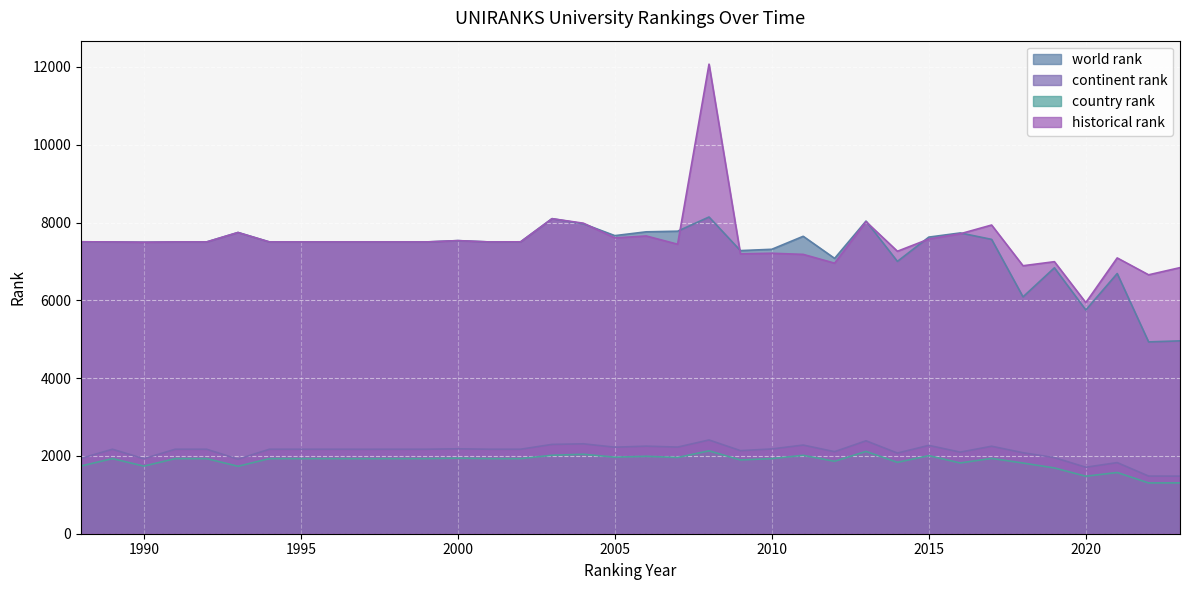

What is the maximum value for continent rank?

2410.0